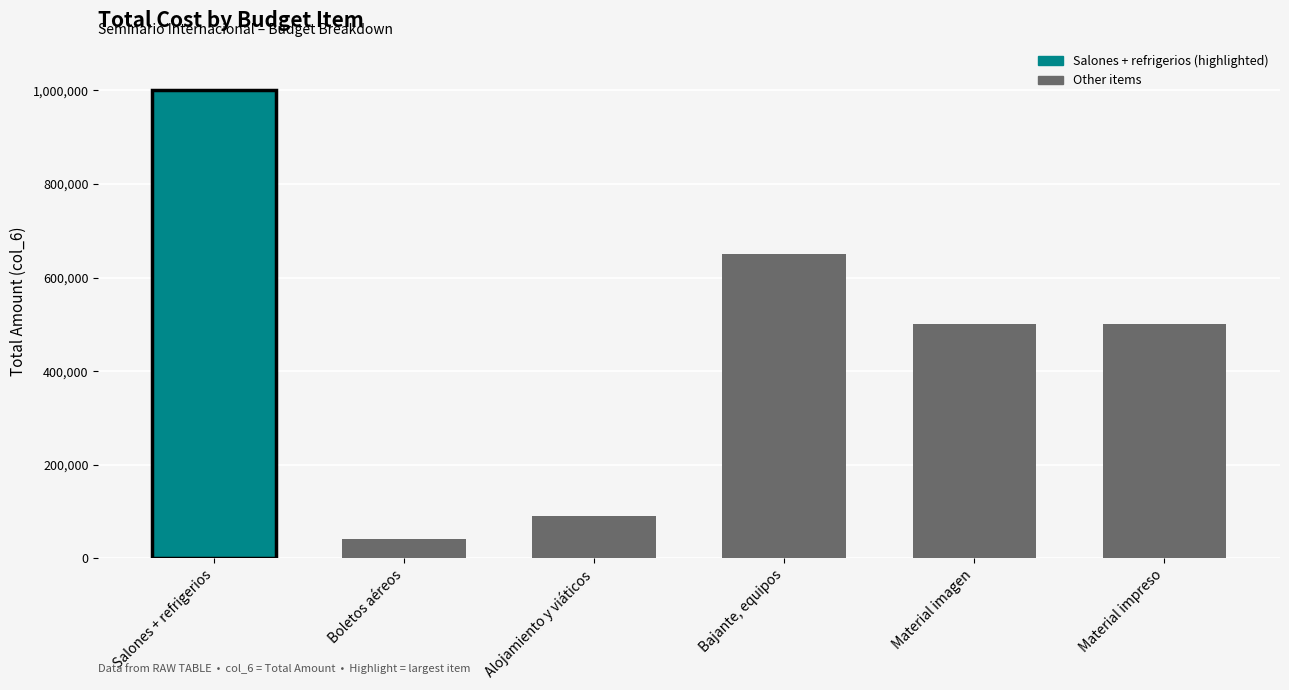

What is the difference between the highest and lowest values at Boletos aéreos?

40499